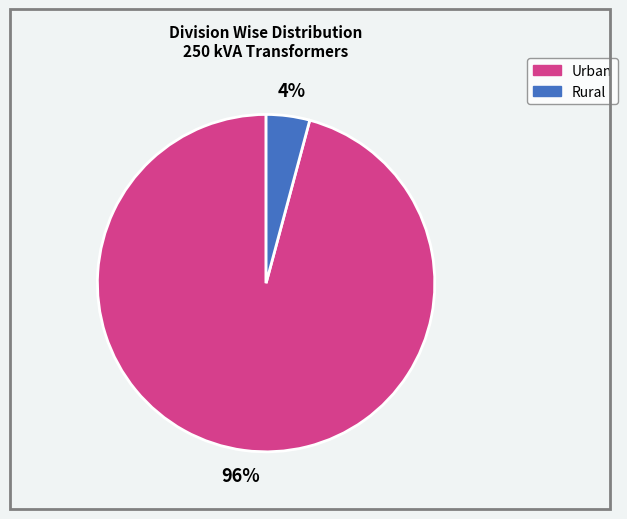

To the nearest percent, what is the difference between the largest and smallest slice percentages?

92%